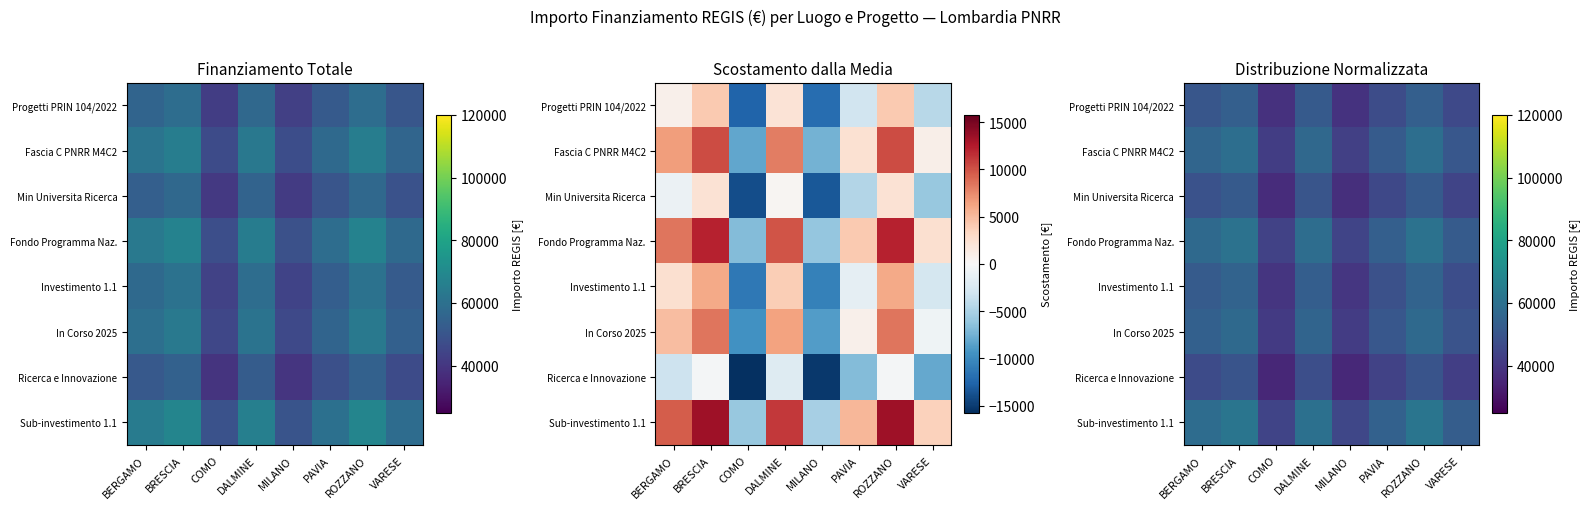

Which series has the largest range (max minus min)?

Sub-investimento 1.1